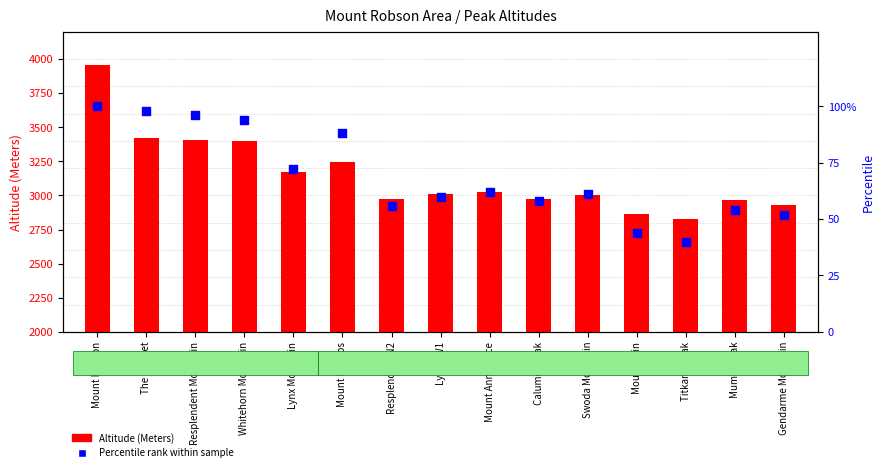

Which series reaches the maximum Y coordinate?

Altitude (Meters)